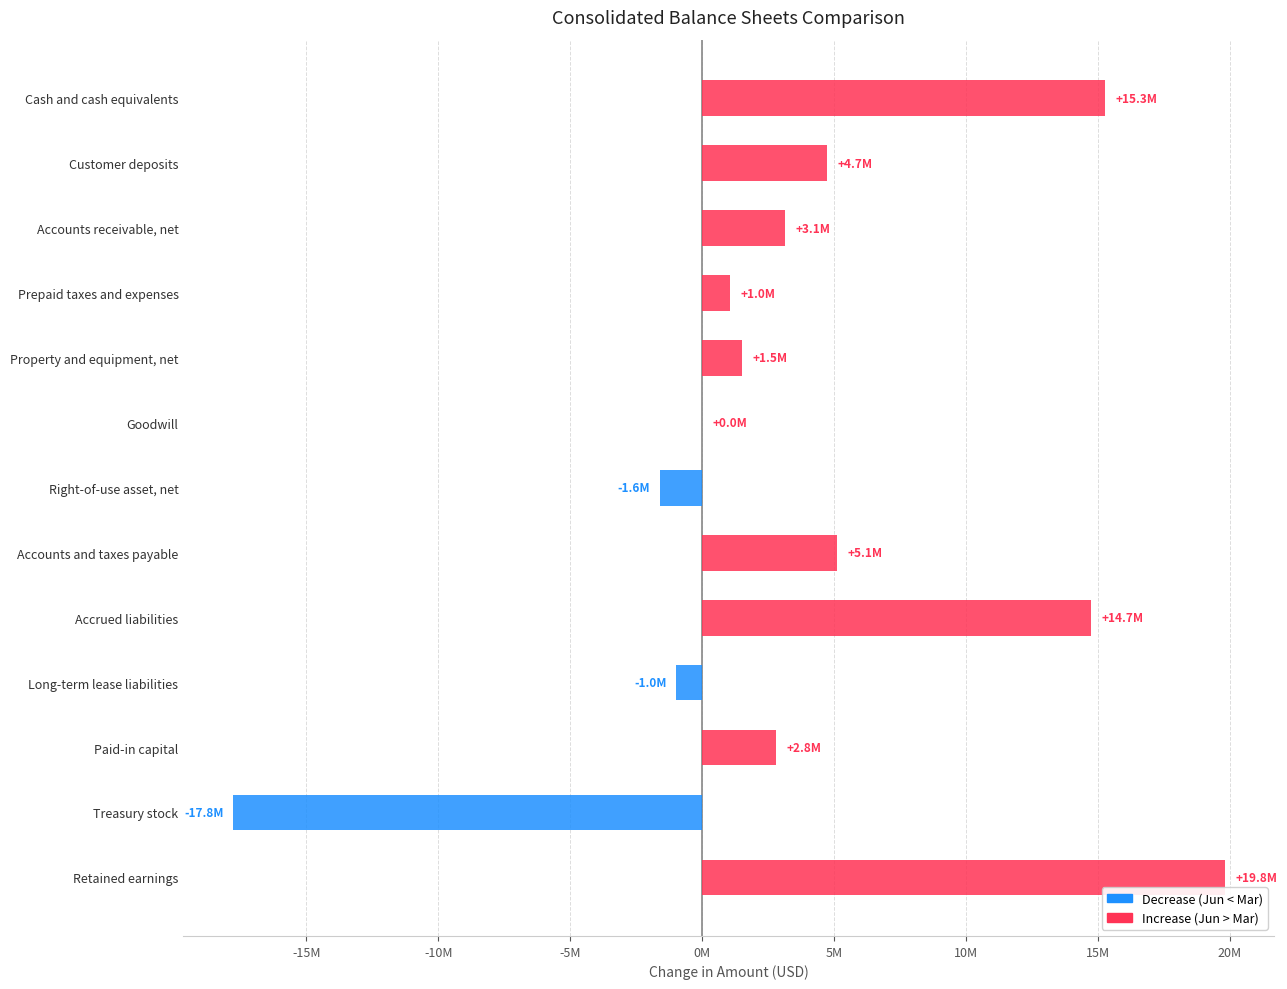

Are the bars horizontal?

Yes